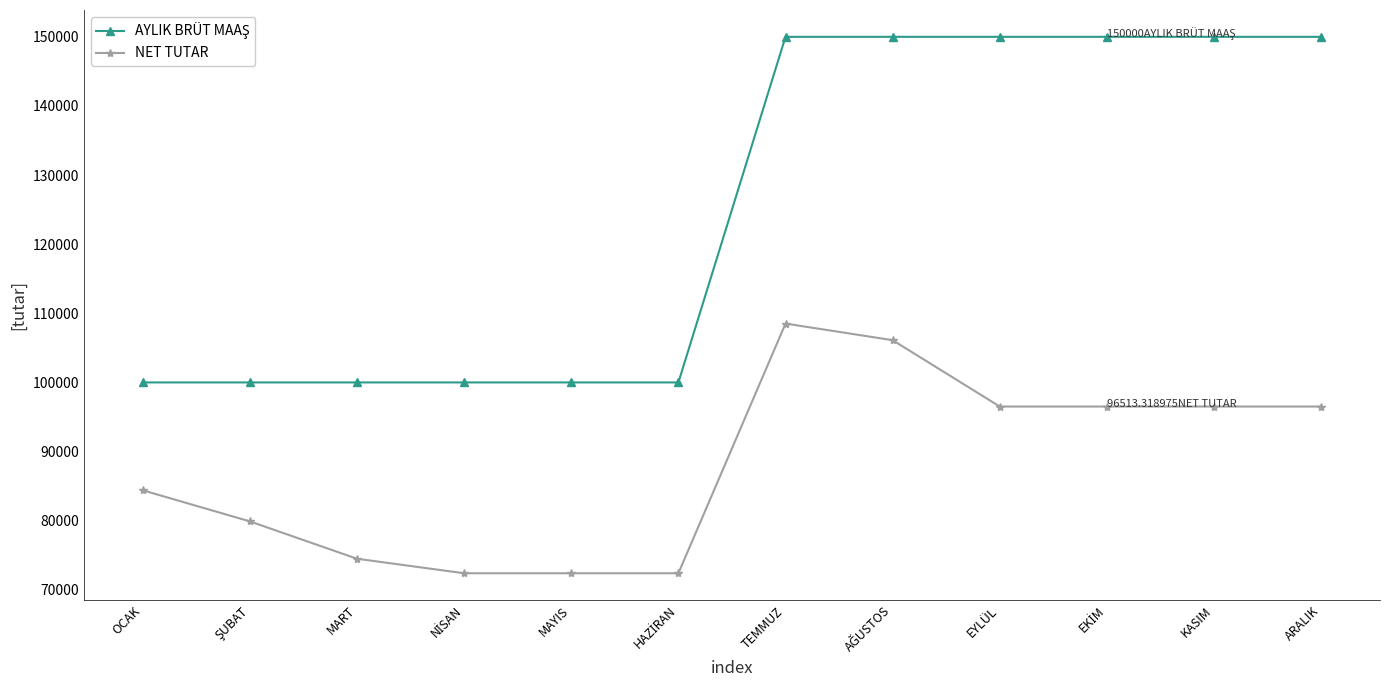

At which label does NET TUTAR reach its peak?

TEMMUZ